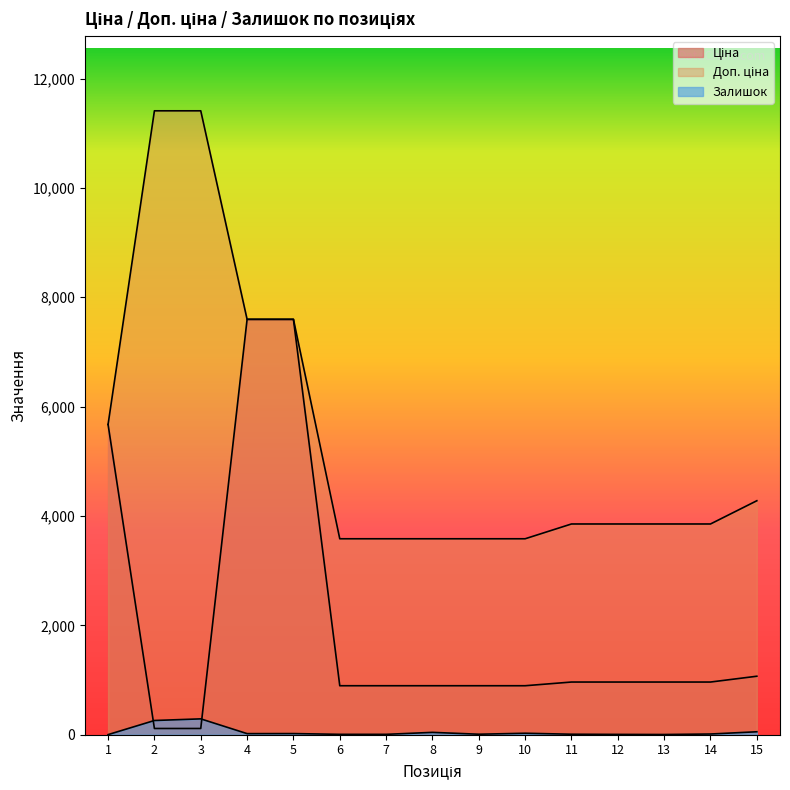

How many values in the Доп. ціна series are below 3854?

5